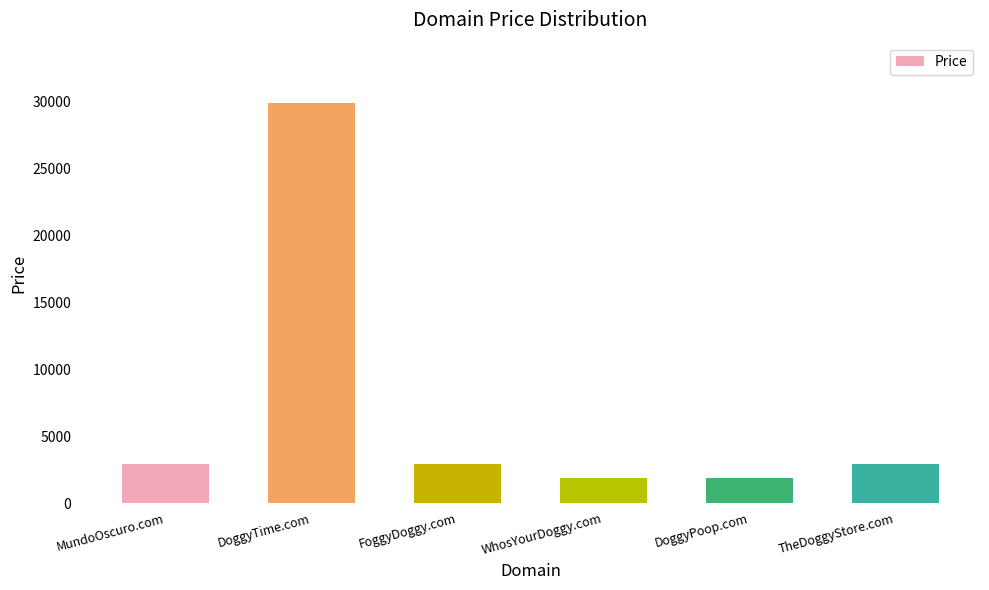

What is the label of the 1st bar from the right?

TheDoggyStore.com